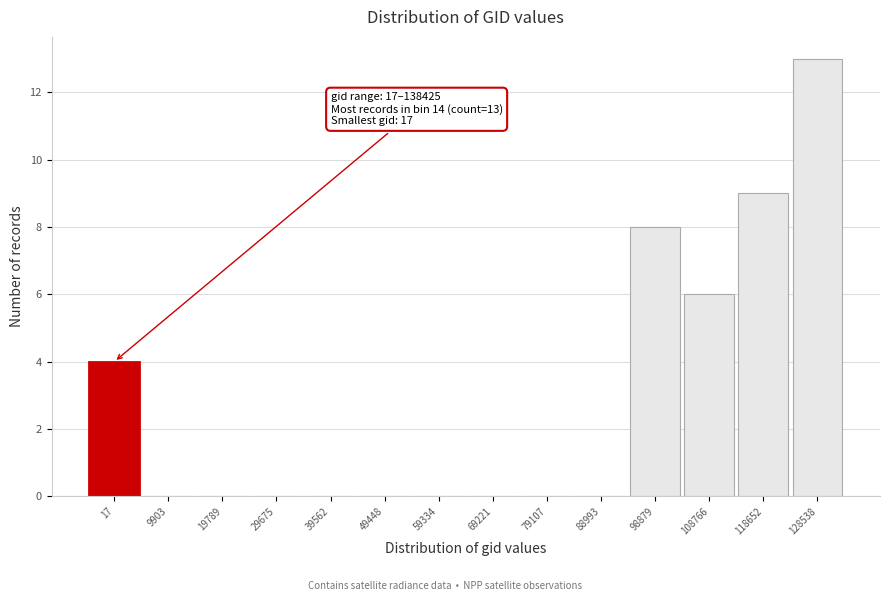

Reading left to right, list all the values displayed in this chart.

17=4	9903=0	19789=0	29675=0	39562=0	49448=0	59334=0	69221=0	79107=0	88993=0	98879=8	108766=6	118652=9	128538=13